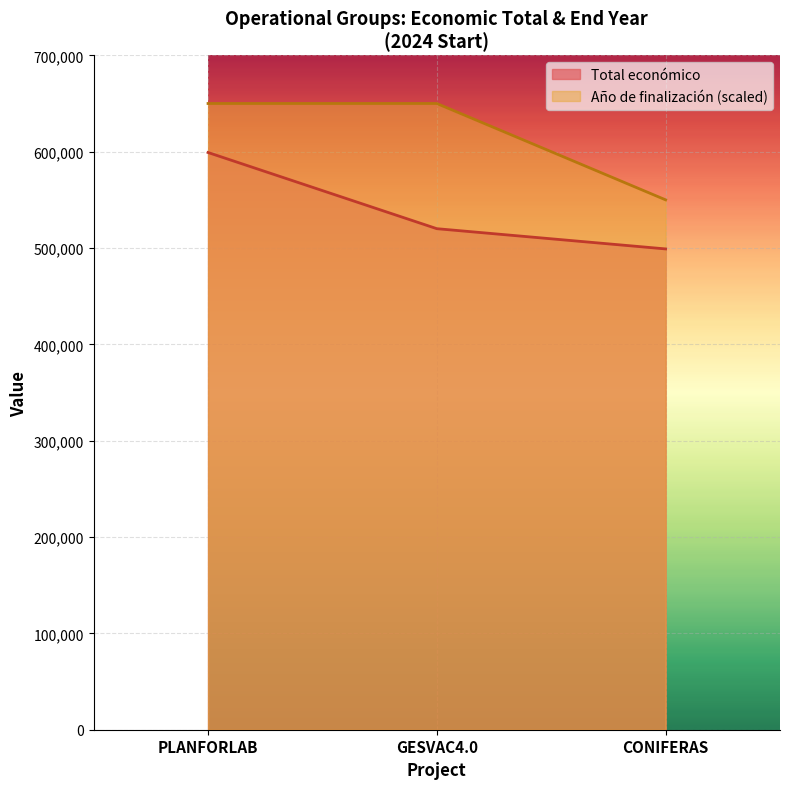

Rank the series at GESVAC4.0 from highest to lowest value.

Año de finalización (scaled), Total económico